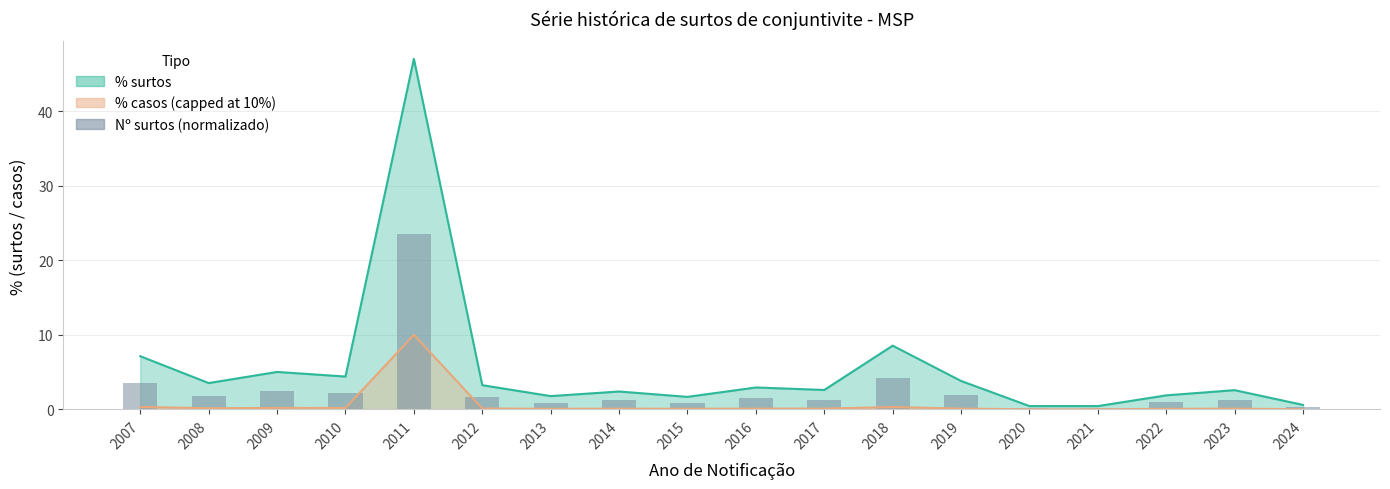

List the labels in order of value, largest first.

2011, 2018, 2007, 2009, 2010, 2019, 2008, 2012, 2016, 2017, 2023, 2014, 2022, 2013, 2015, 2024, 2020, 2021